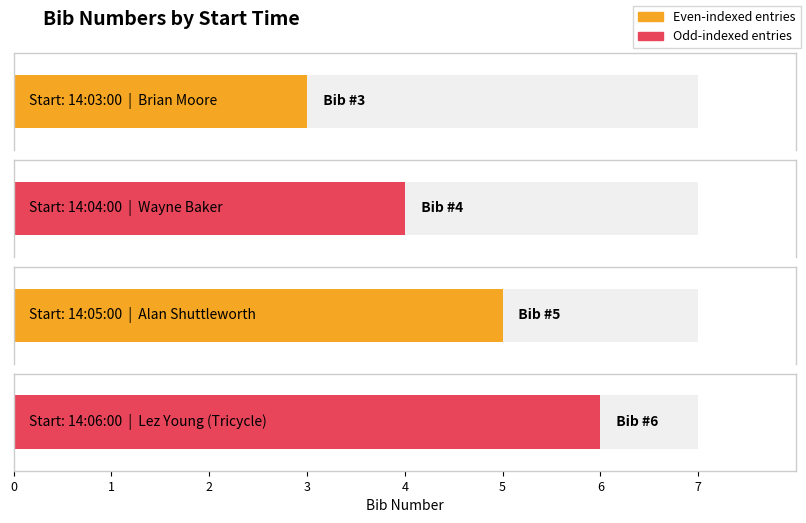

What position from the left is 14:06:00?

4